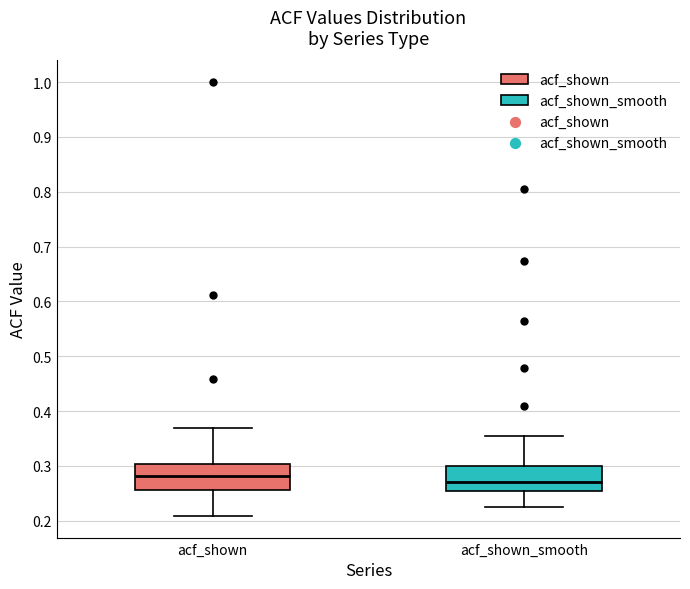

Which box's median line is the lowest?

acf_shown_smooth